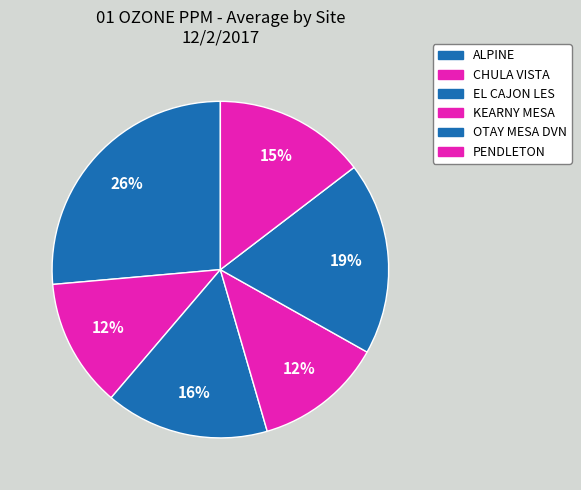

Rank the categories by value from highest to lowest.

ALPINE, OTAY MESA DVN, EL CAJON LES, PENDLETON, CHULA VISTA, KEARNY MESA